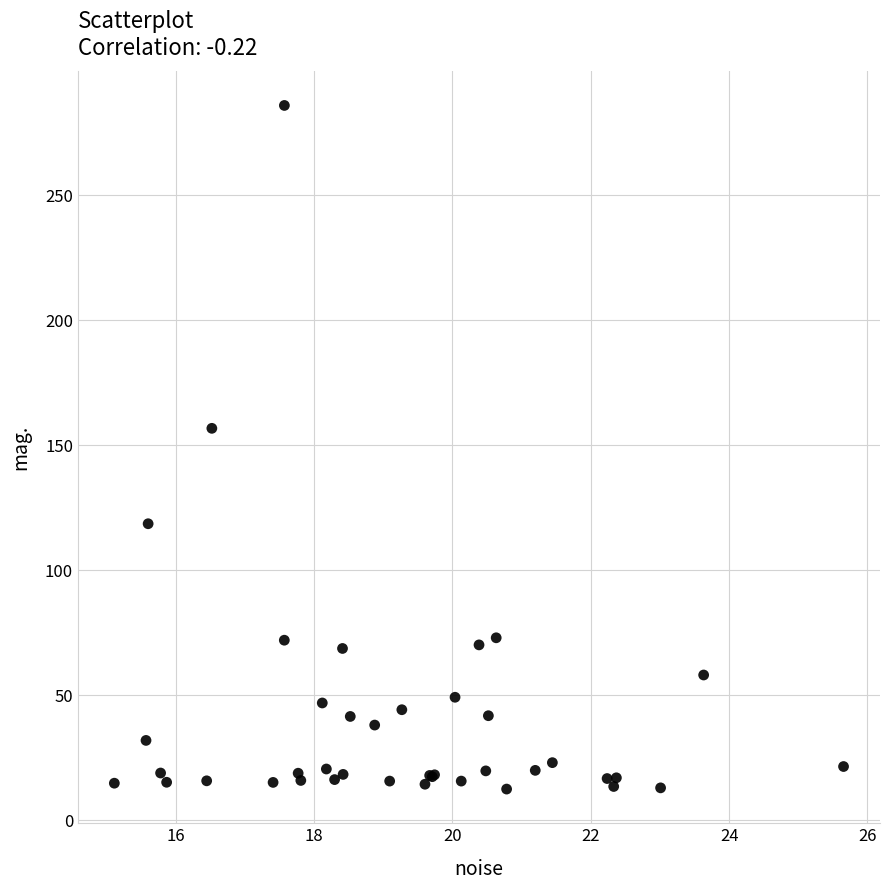

What Y value in the scatter plot is closest to 149?

156.8